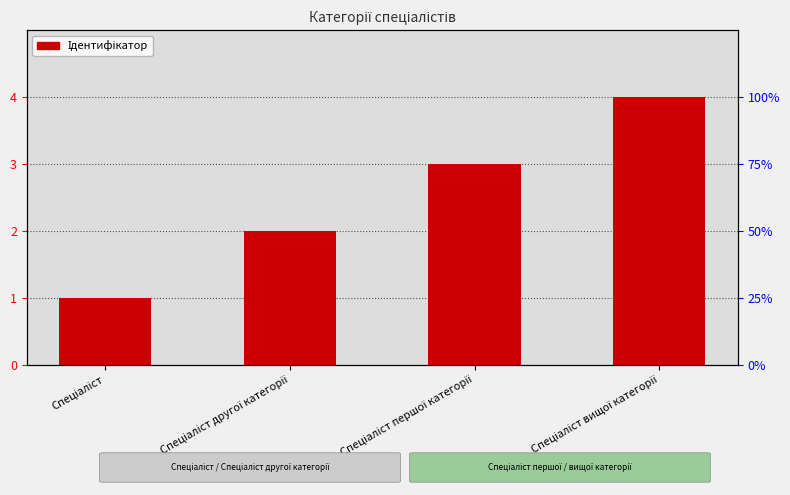

Between Спеціаліст другої категорії and Спеціаліст вищої категорії, which is larger?

Спеціаліст вищої категорії